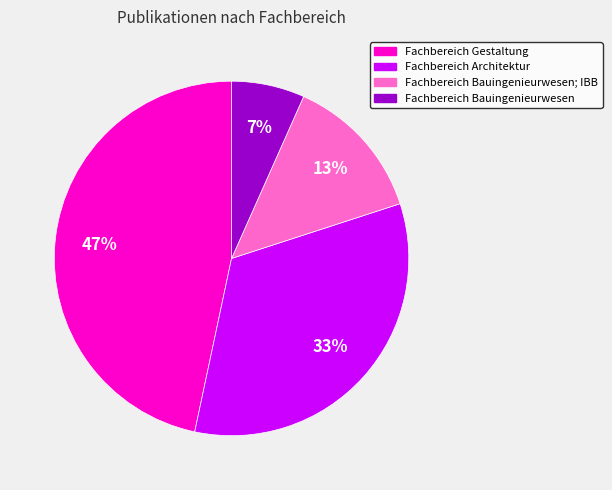

To the nearest percent, what is the average slice percentage?

25%